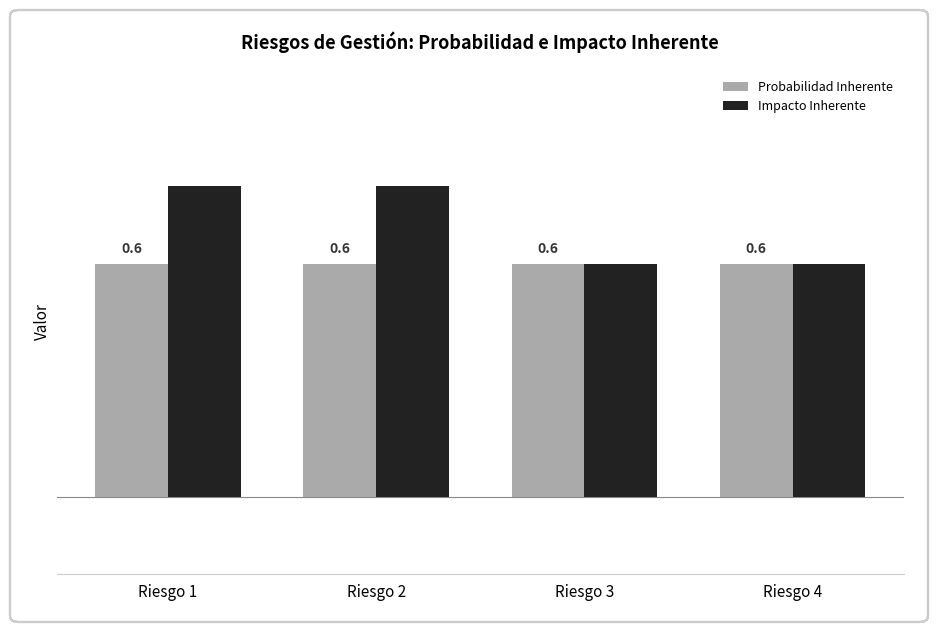

At how many categories does at least one series exceed 0?

4